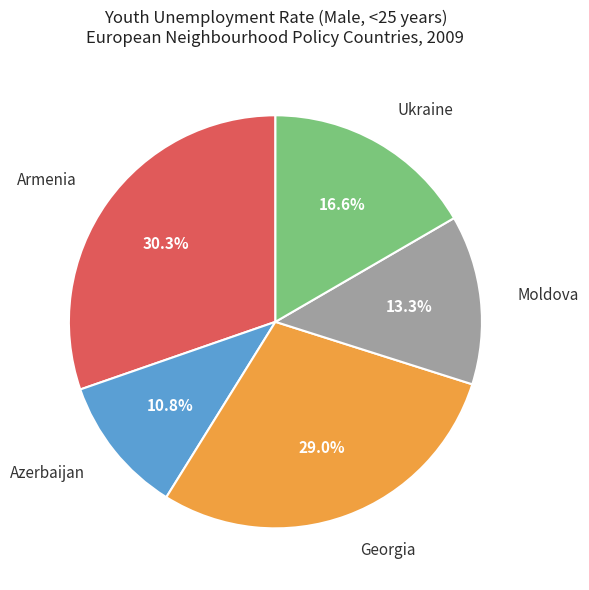

To the nearest percent, what portion does Georgia represent?

29%